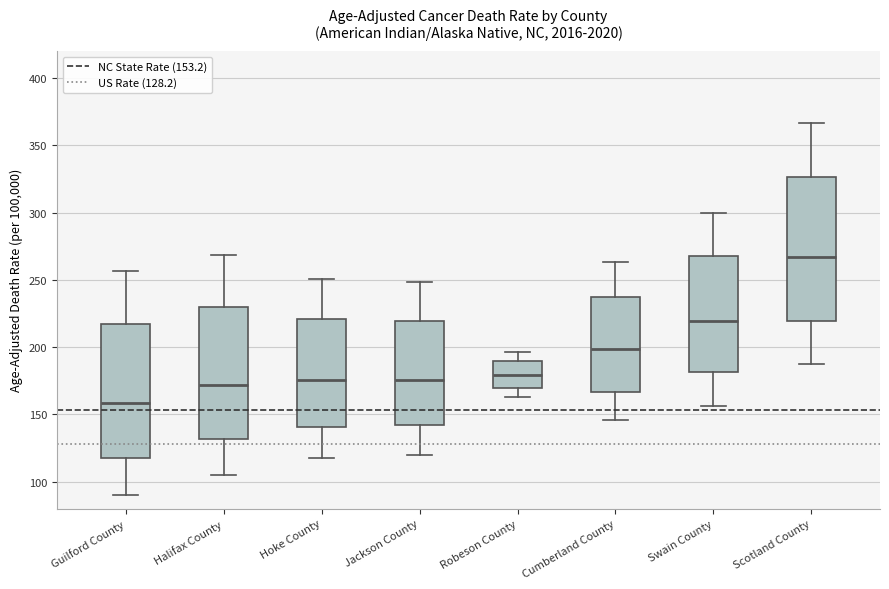

Reading left to right, transcribe this box plot: for each box, give where its median line is, the range the box spans, and where its two whiskers end, as read against the y-axis. The values are not printed on the chart, so give them approximately, as read against the axis.

Guilford County: median 160, box 115 to 215, whiskers 90 to 255
Halifax County: median 170, box 130 to 230, whiskers 105 to 270
Hoke County: median 175, box 140 to 220, whiskers 120 to 250
Jackson County: median 175, box 140 to 220, whiskers 120 to 250
Robeson County: median 180, box 170 to 190, whiskers 165 to 195
Cumberland County: median 200, box 165 to 235, whiskers 145 to 265
Swain County: median 220, box 180 to 265, whiskers 155 to 300
Scotland County: median 265, box 220 to 325, whiskers 190 to 365